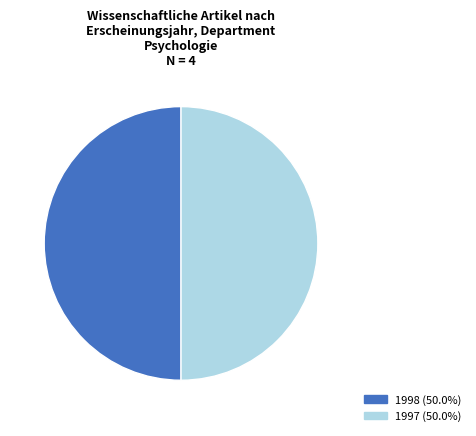

Count the number of slices in the pie.

2